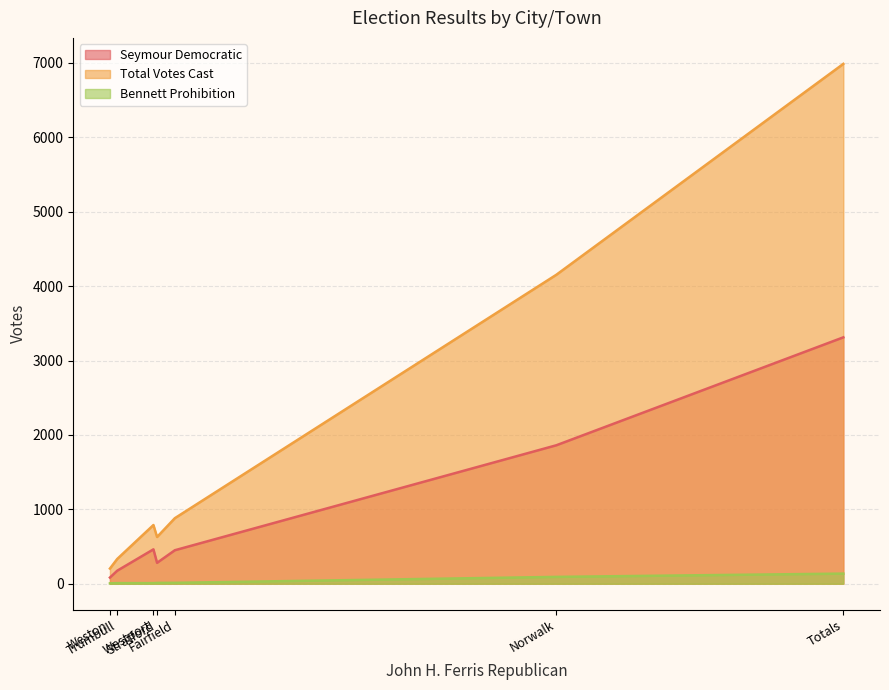

List the series in order of their peak value, lowest first.

Bennett Prohibition, Seymour Democratic, Total Votes Cast